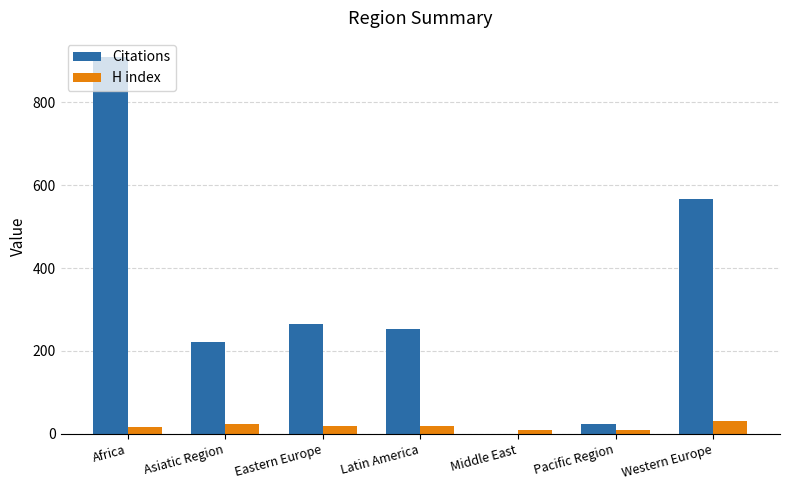

What is the highest value of the H index series?

31